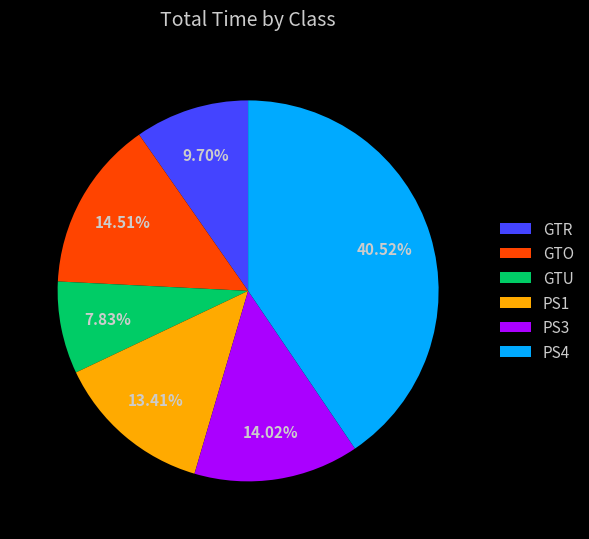

Between PS3 and GTU, which is larger?

PS3